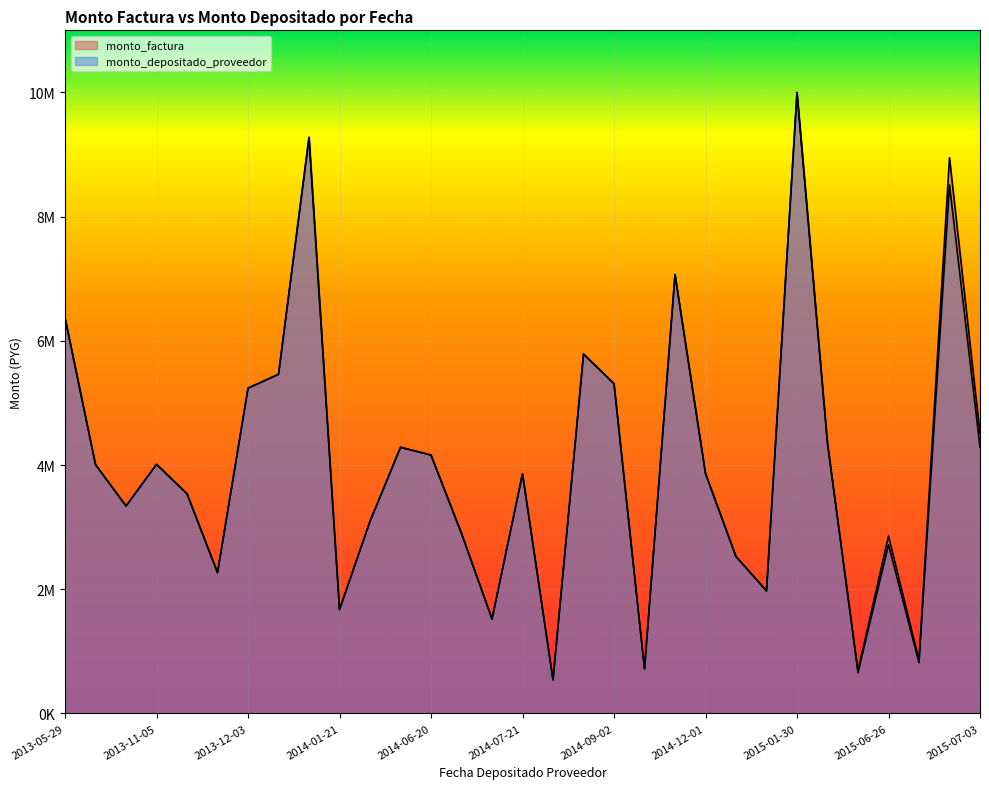

The monto_factura series shows 4950986 at 2013-12-03. True or false?

False